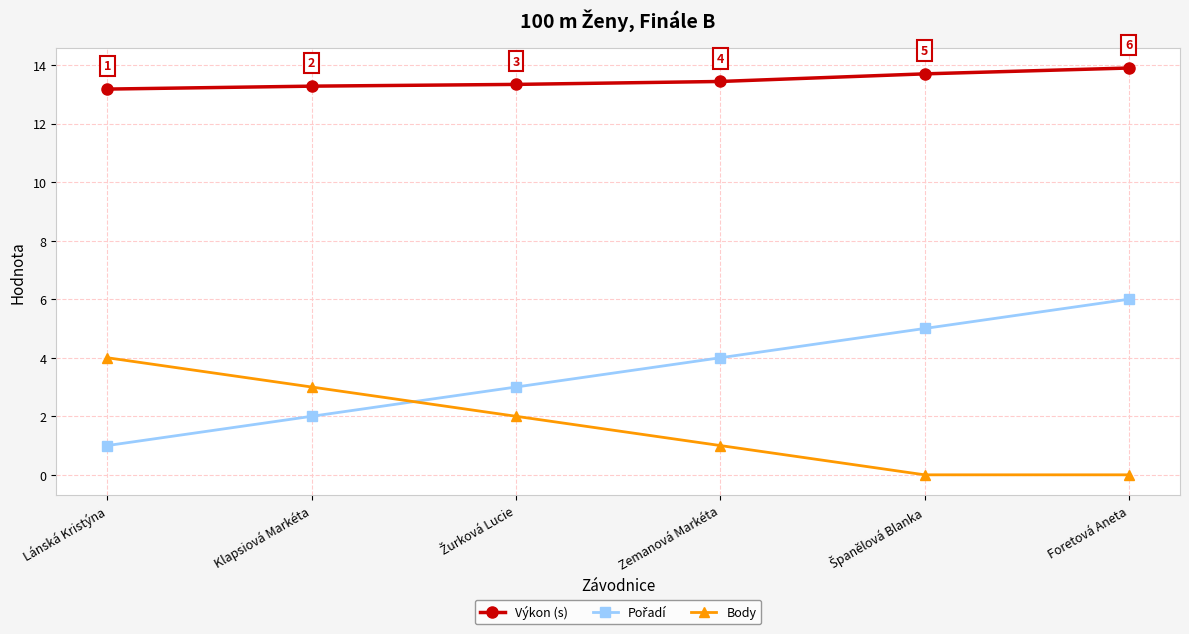

What is the spread (max minus min) of values at Zemanová Markéta?

12.4